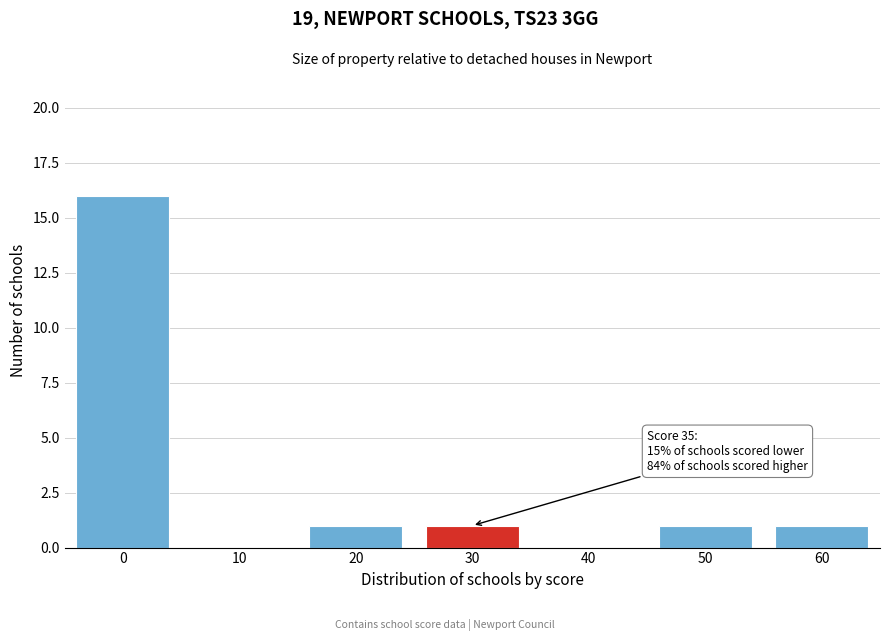

Reading left to right, extract all data points from this chart.

0=16	10=0	20=1	30=1	40=0	50=1	60=1